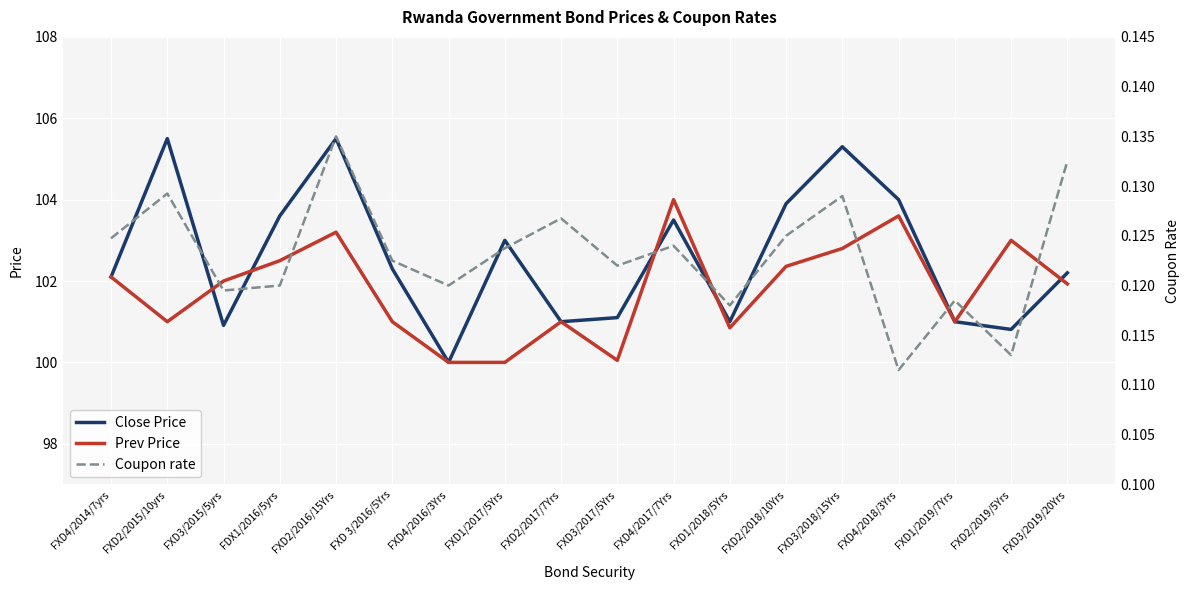

Reading left to right, extract all data points from this chart.

Close Price: FXD4/2014/7yrs=102.1	FXD2/2015/10yrs=105.5	FXD3/2015/5yrs=100.9	FDX1/2016/5yrs=103.6	FXD2/2016/15Yrs=105.5	FXD 3/2016/5Yrs=102.3	FXD4/2016/3Yrs=100.0	FXD1/2017/5Yrs=103.0	FXD2/2017/7Yrs=101.0	FXD3/2017/5Yrs=101.1	FXD4/2017/7Yrs=103.5	FXD1/2018/5Yrs=101.0	FXD2/2018/10Yrs=103.9	FXD3/2018/15Yrs=105.3	FXD4/2018/3Yrs=104.0	FXD1/2019/7Yrs=101.0	FXD2/2019/5Yrs=100.8	FXD3/2019/20Yrs=102.2
Prev Price: FXD4/2014/7yrs=102.1	FXD2/2015/10yrs=101.0	FXD3/2015/5yrs=102.0	FDX1/2016/5yrs=102.5	FXD2/2016/15Yrs=103.2	FXD 3/2016/5Yrs=101.0	FXD4/2016/3Yrs=100.0	FXD1/2017/5Yrs=100.0	FXD2/2017/7Yrs=101.0	FXD3/2017/5Yrs=100.0	FXD4/2017/7Yrs=104.0	FXD1/2018/5Yrs=100.8	FXD2/2018/10Yrs=102.4	FXD3/2018/15Yrs=102.8	FXD4/2018/3Yrs=103.6	FXD1/2019/7Yrs=101.0	FXD2/2019/5Yrs=103.0	FXD3/2019/20Yrs=101.9
Coupon rate: FXD4/2014/7yrs=0.1	FXD2/2015/10yrs=0.1	FXD3/2015/5yrs=0.1	FDX1/2016/5yrs=0.1	FXD2/2016/15Yrs=0.1	FXD 3/2016/5Yrs=0.1	FXD4/2016/3Yrs=0.1	FXD1/2017/5Yrs=0.1	FXD2/2017/7Yrs=0.1	FXD3/2017/5Yrs=0.1	FXD4/2017/7Yrs=0.1	FXD1/2018/5Yrs=0.1	FXD2/2018/10Yrs=0.1	FXD3/2018/15Yrs=0.1	FXD4/2018/3Yrs=0.1	FXD1/2019/7Yrs=0.1	FXD2/2019/5Yrs=0.1	FXD3/2019/20Yrs=0.1